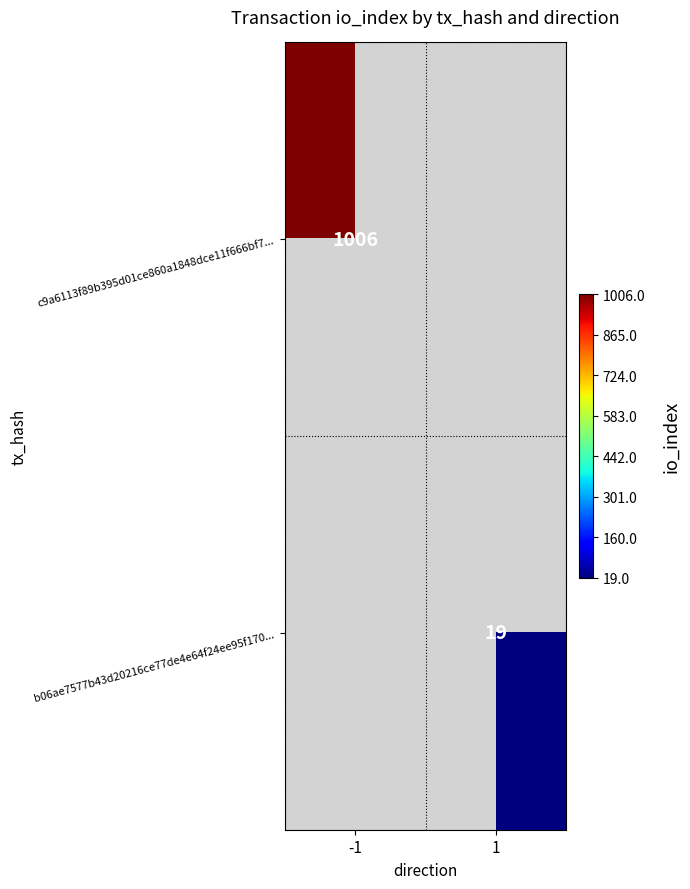

The value of c9a6113f89b395d01ce860a1848dce11f666bf7... at -1 is 1006. True or false?

True